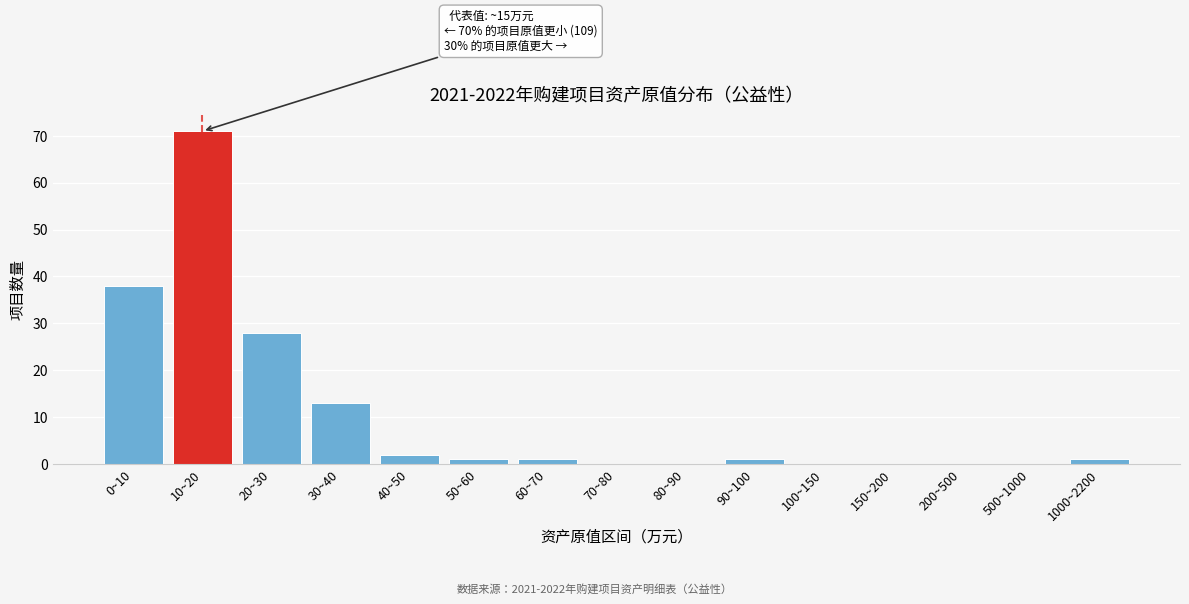

Reading left to right, what are all the values shown in this chart?

0~10=38	10~20=71	20~30=28	30~40=13	40~50=2	50~60=1	60~70=1	70~80=0	80~90=0	90~100=1	100~150=0	150~200=0	200~500=0	500~1000=0	1000~2200=1